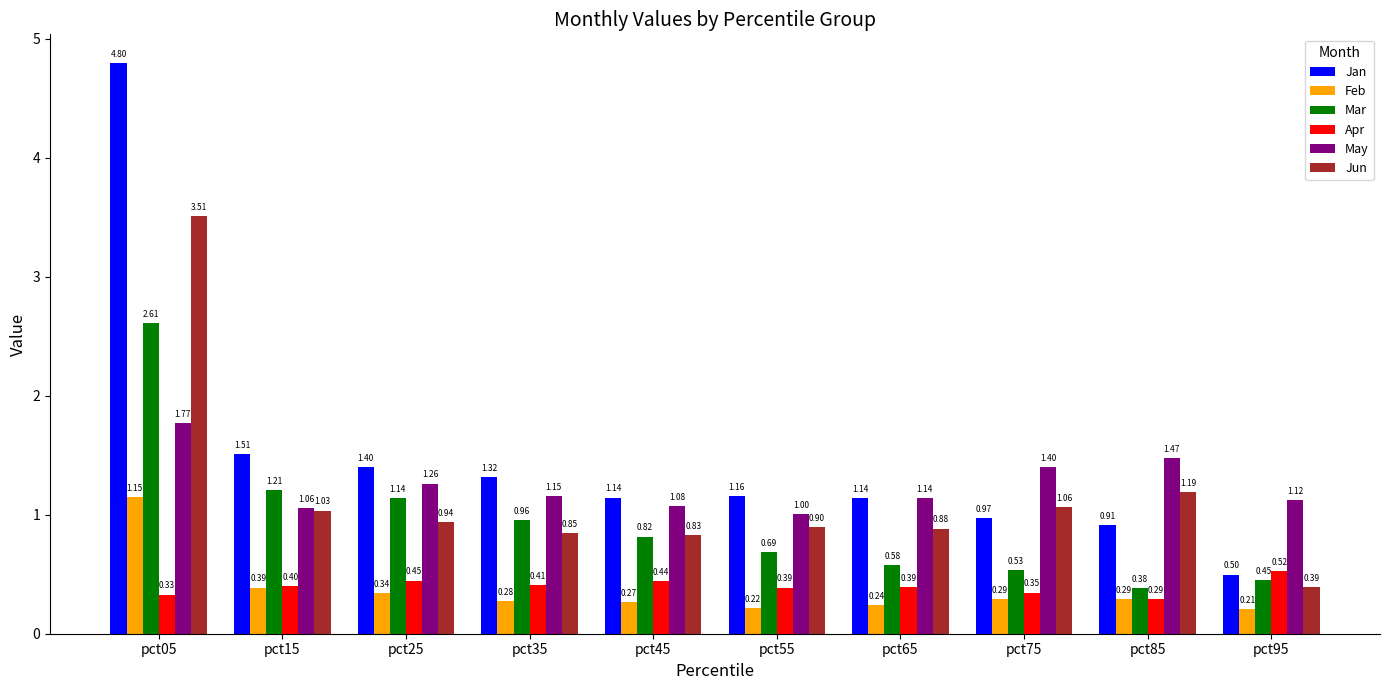

What is the difference between the Jun values at pct85 and pct05?

2.3